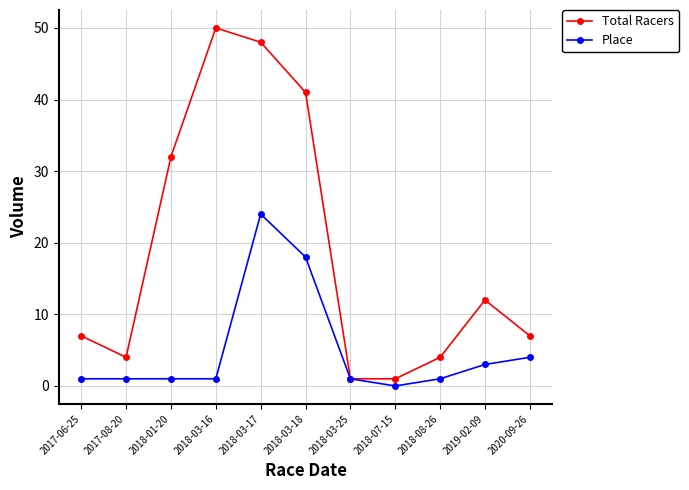

At which label is Total Racers closest to 25?

2018-01-20